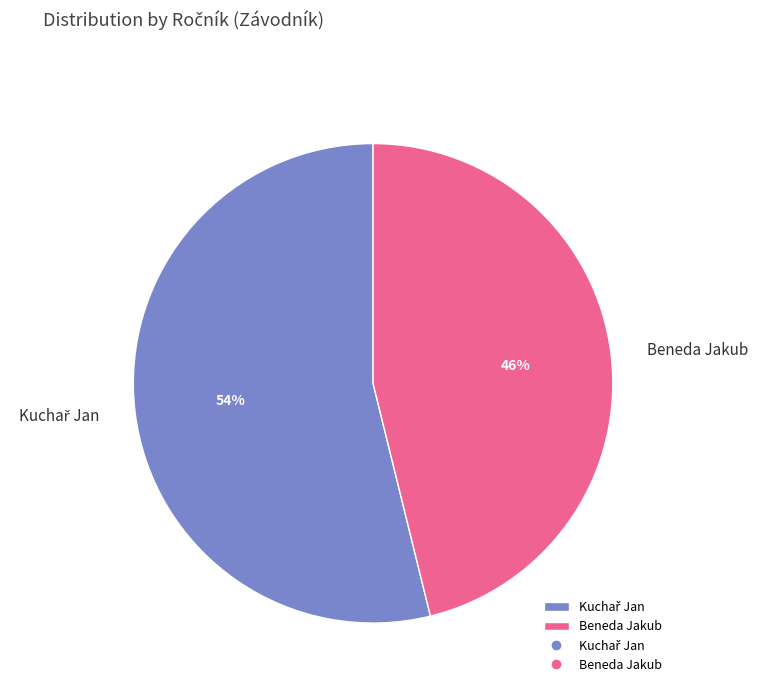

Which slice is the smallest?

Beneda Jakub